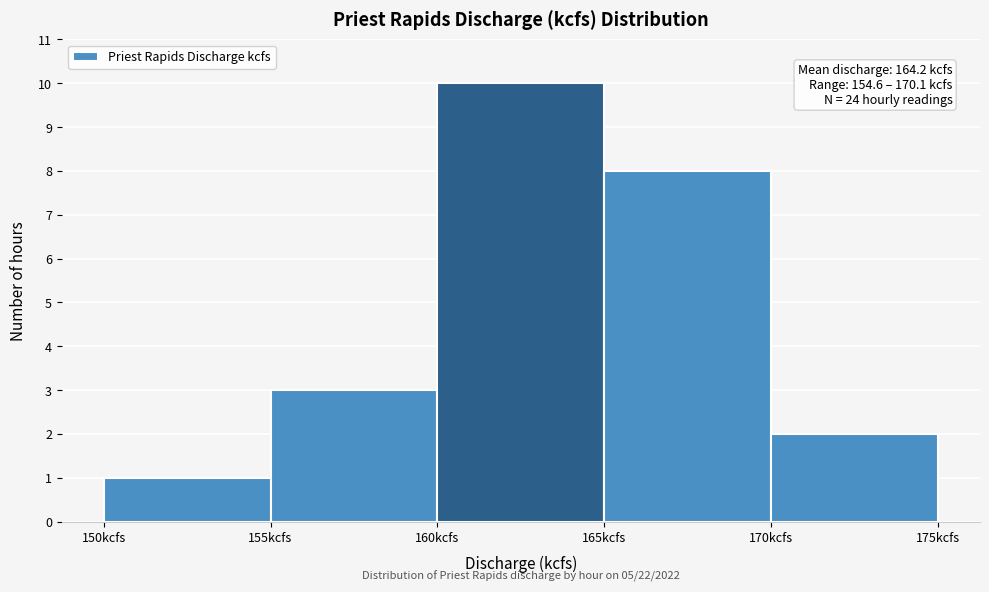

Over which range of the x-axis is the bar tallest?

160 to 165